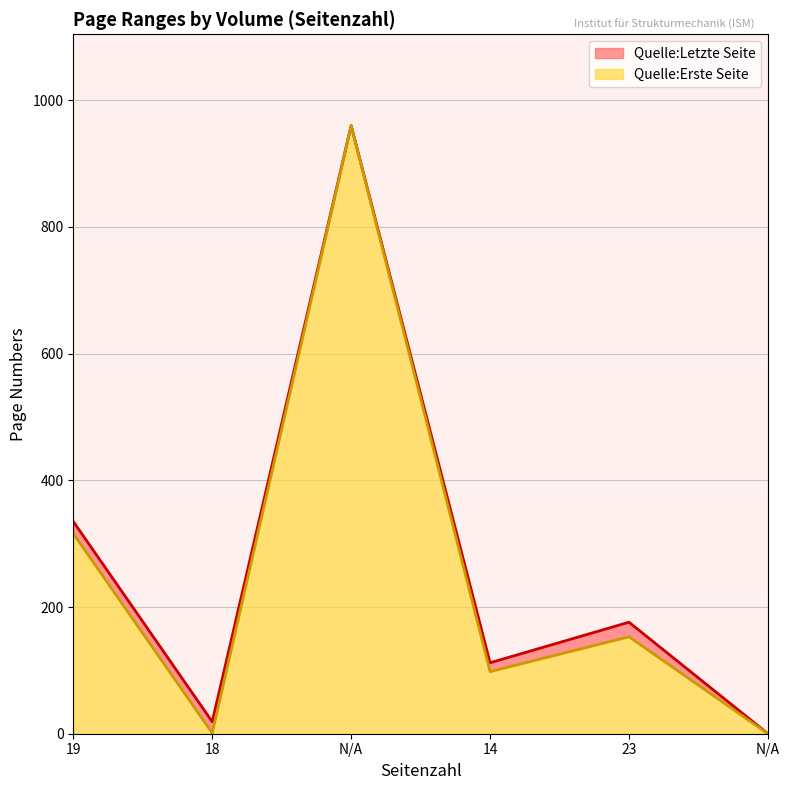

What is the average value of the Quelle:Erste Seite series?

255